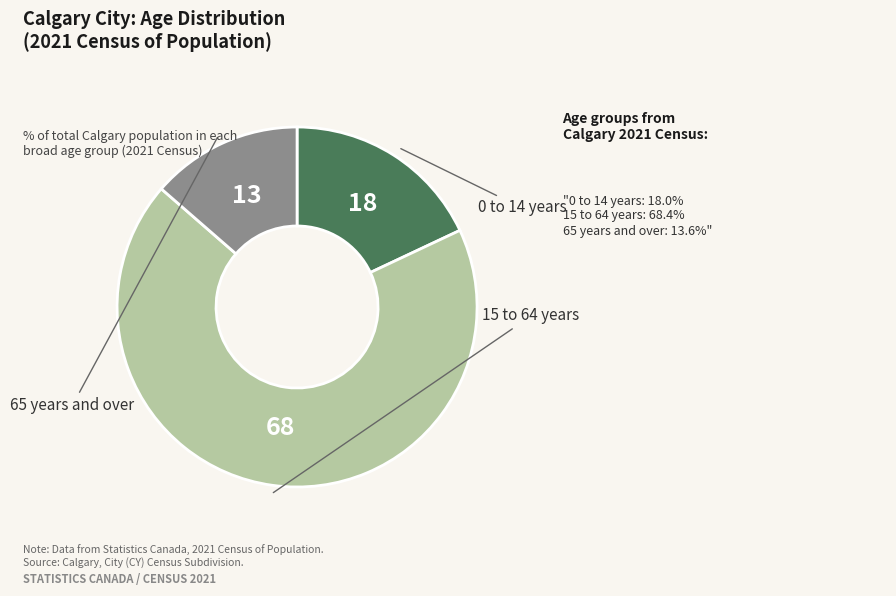

Is there a majority slice in this chart?

Yes